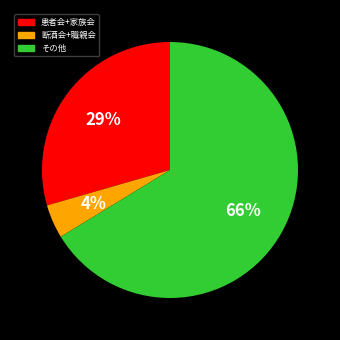

To the nearest percent, what is the average slice percentage?

33%